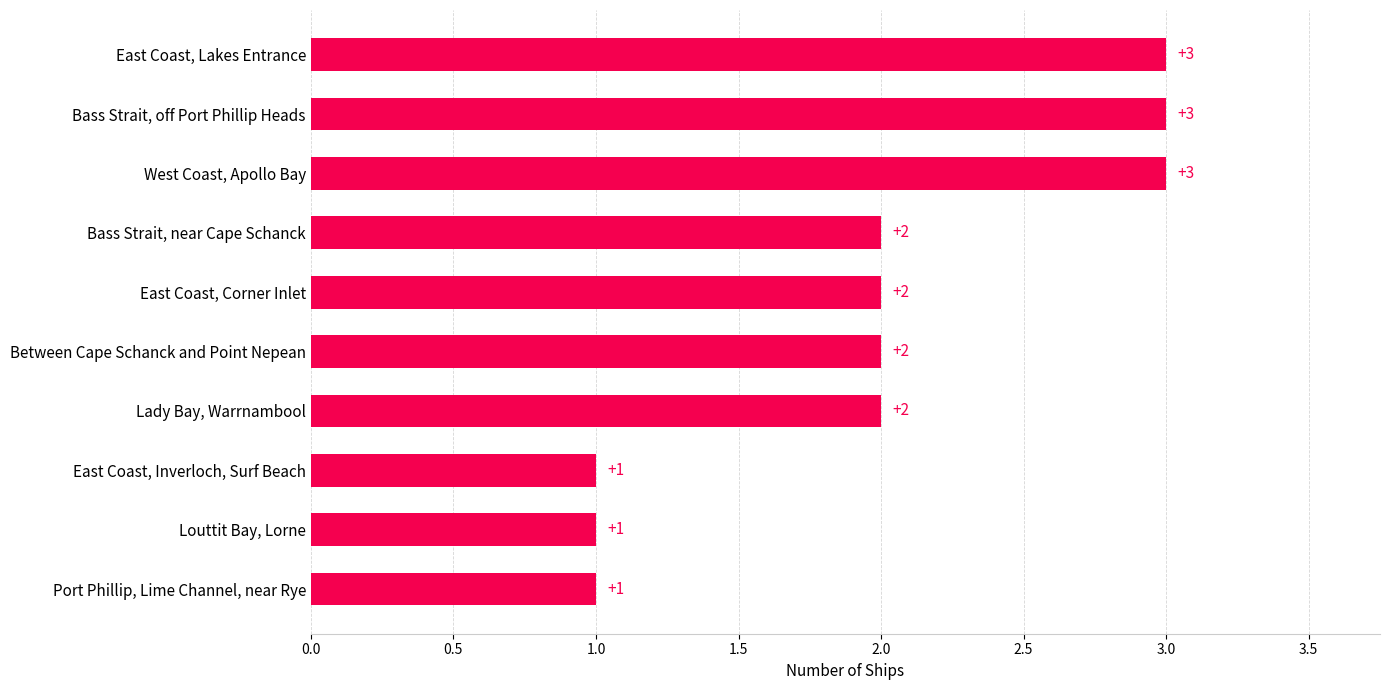

What is the difference between the second highest and minimum values?

2